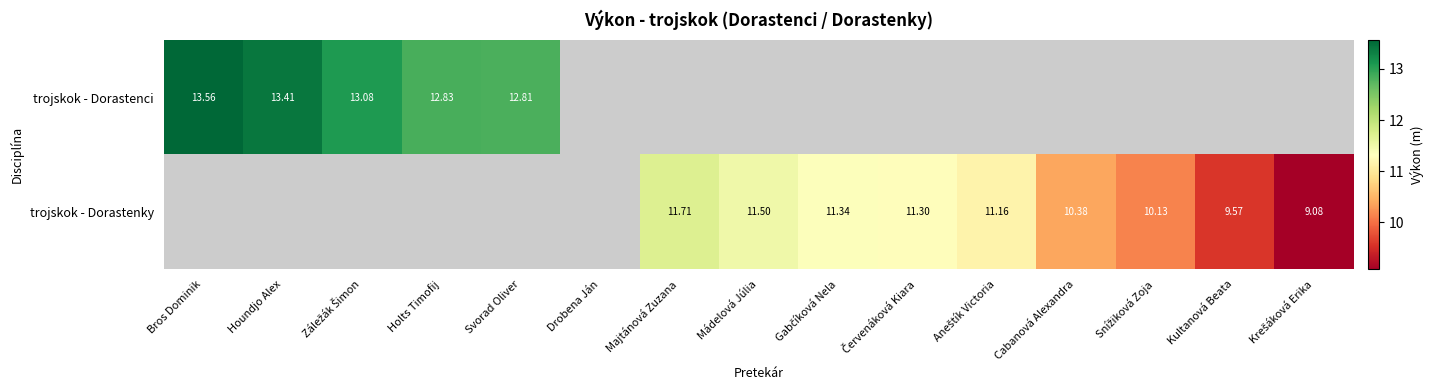

Which category has the highest value in the trojskok - Dorastenky series?

Bros Dominik